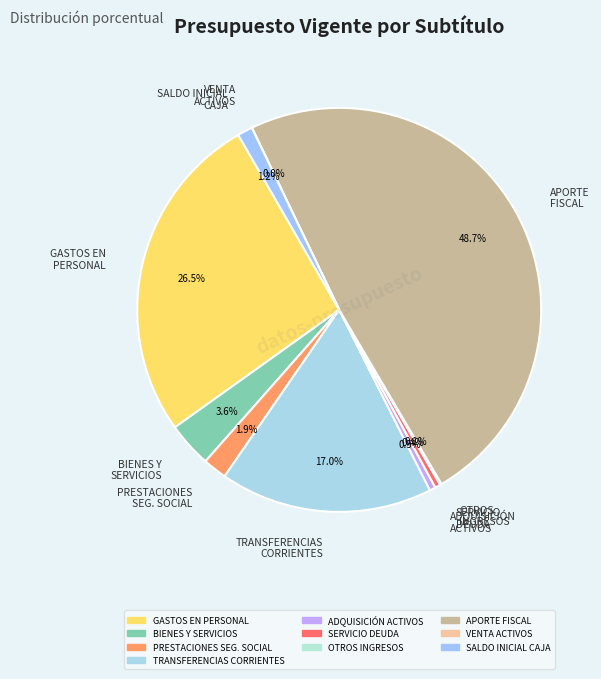

Is there a majority slice in this chart?

No